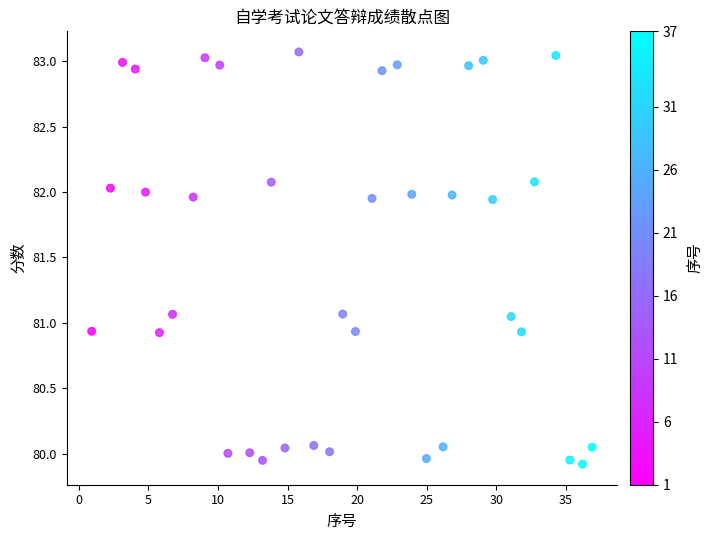

What is the range of X values (max minus min)?

36.0